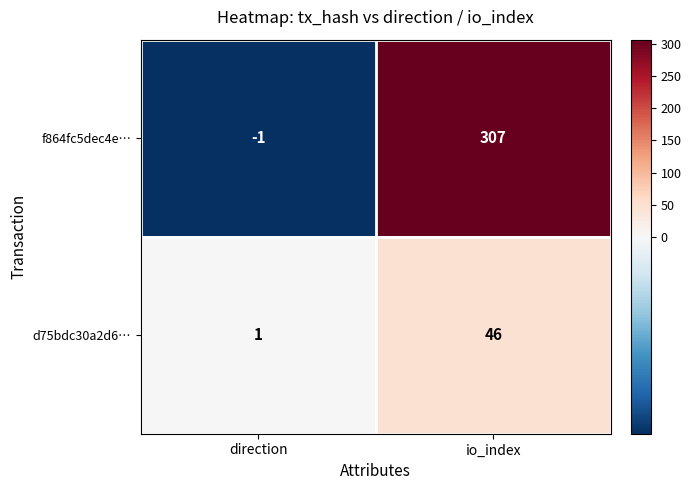

Which series has the largest range (max minus min)?

f864fc5dec4e…